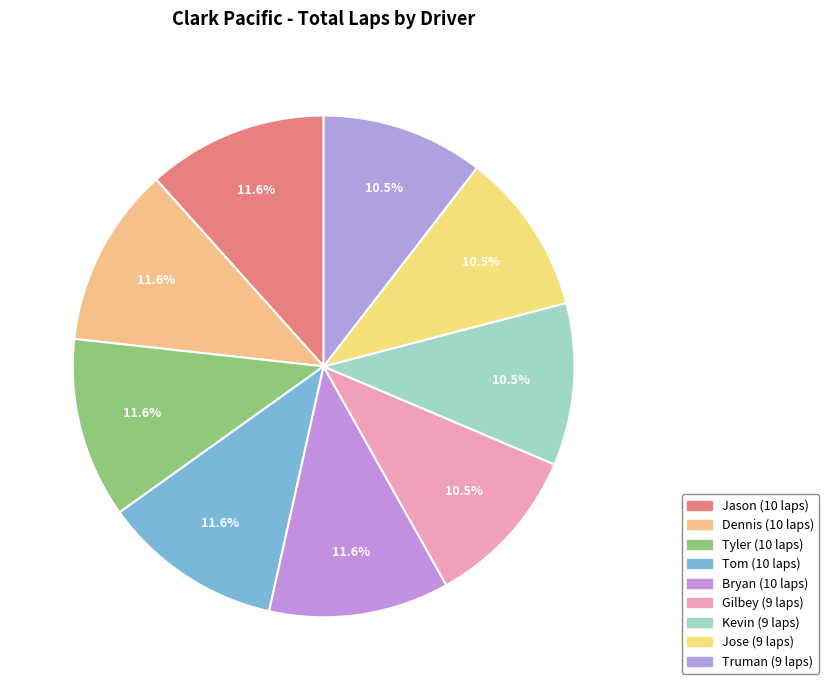

True or false: Jason accounts for 12% of the total.

True